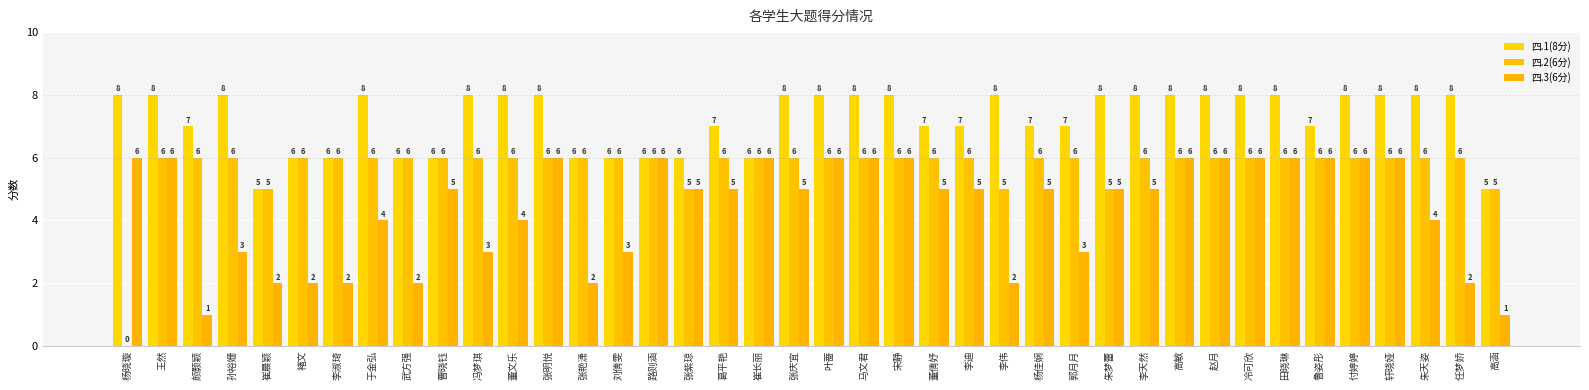

How many categories are shown in the chart?

40